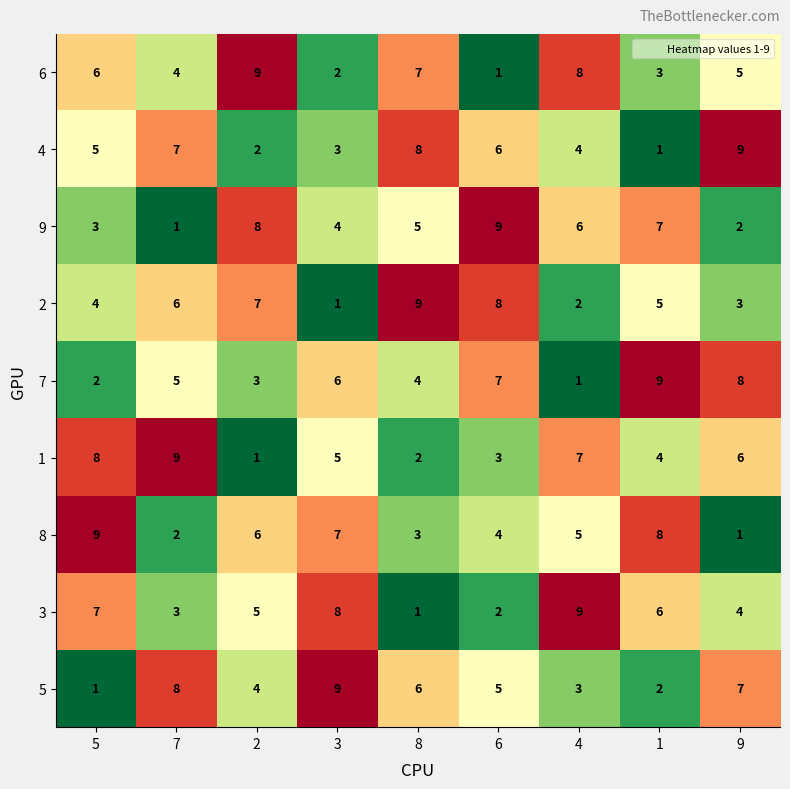

What is the spread (max minus min) of values at 3?

8